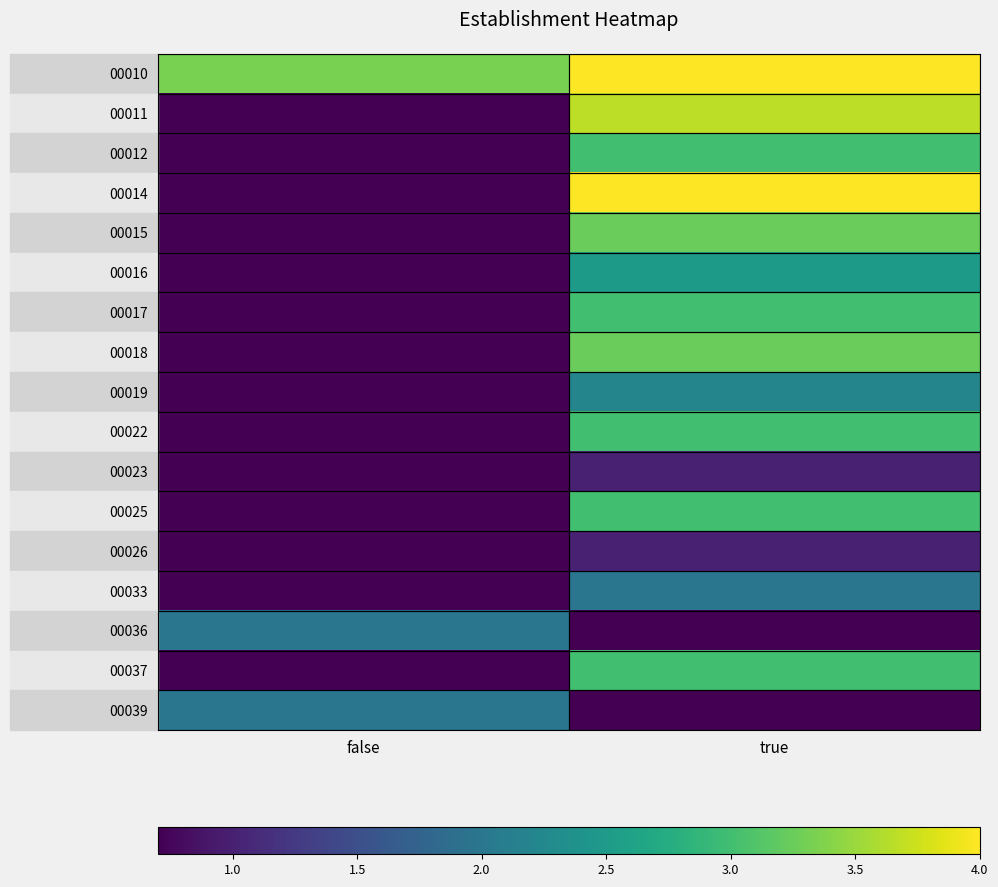

Reading left to right, what are all the values shown in this chart?

00010: false=3.3	true=4.0
00011: false=0.0	true=3.7
00012: false=0.0	true=3.0
00014: false=0.0	true=4.0
00015: false=0.0	true=3.2
00016: false=0.0	true=2.5
00017: false=0.0	true=3.0
00018: false=0.0	true=3.2
00019: false=0.0	true=2.2
00022: false=0.0	true=3.0
00023: false=0.0	true=1.0
00025: false=0.0	true=3.0
00026: false=0.0	true=1.0
00033: false=0.0	true=2.0
00036: false=2.0	true=0.0
00037: false=0.0	true=3.0
00039: false=2.0	true=0.0